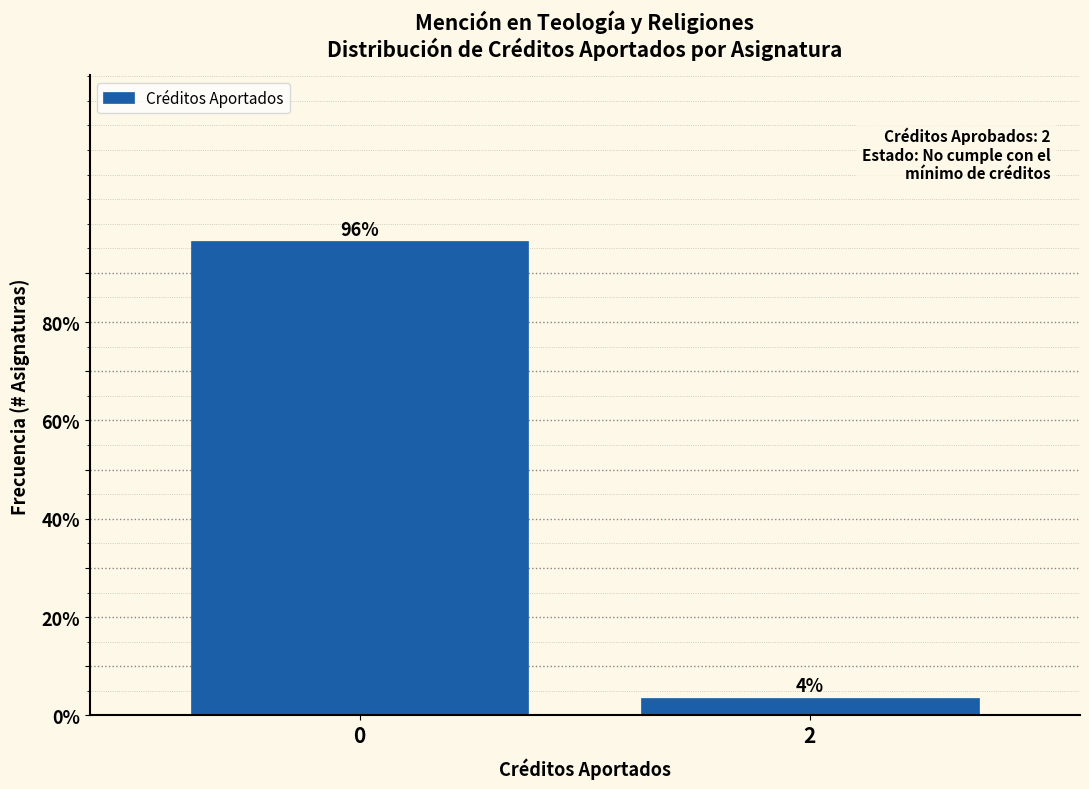

What is the sum of all values?

100.0